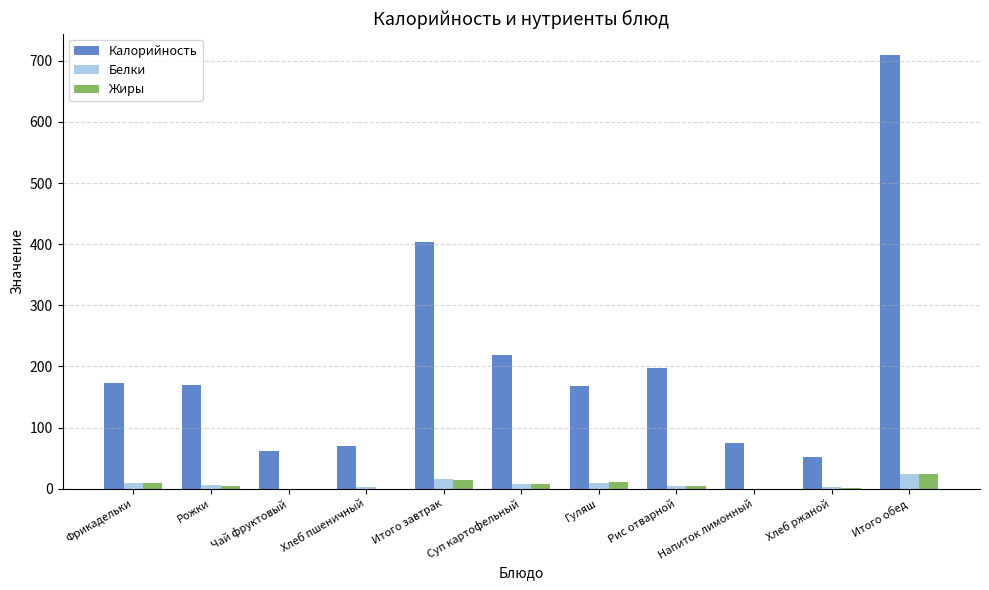

Is it true that Жиры equals 23.7 at Итого обед?

True